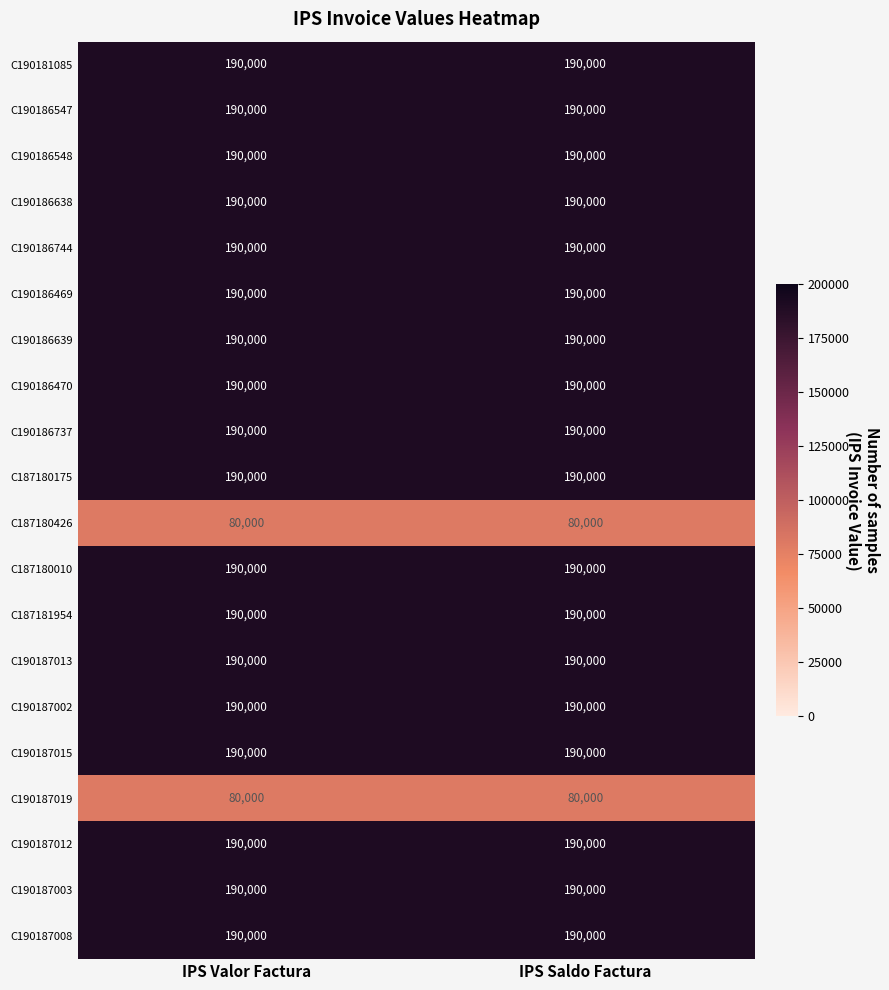

What is the total value across all series at IPS Saldo Factura?

3580000